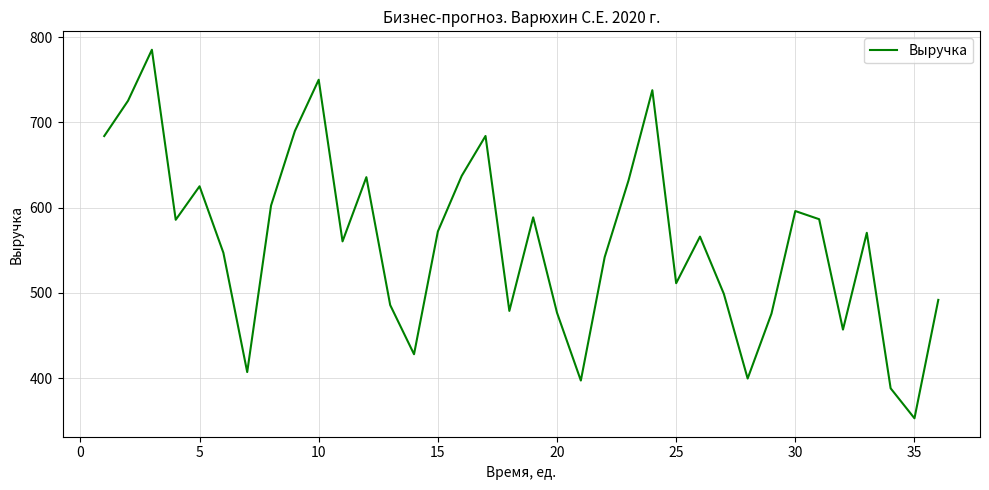

What is the difference between the maximum and minimum values?

432.6